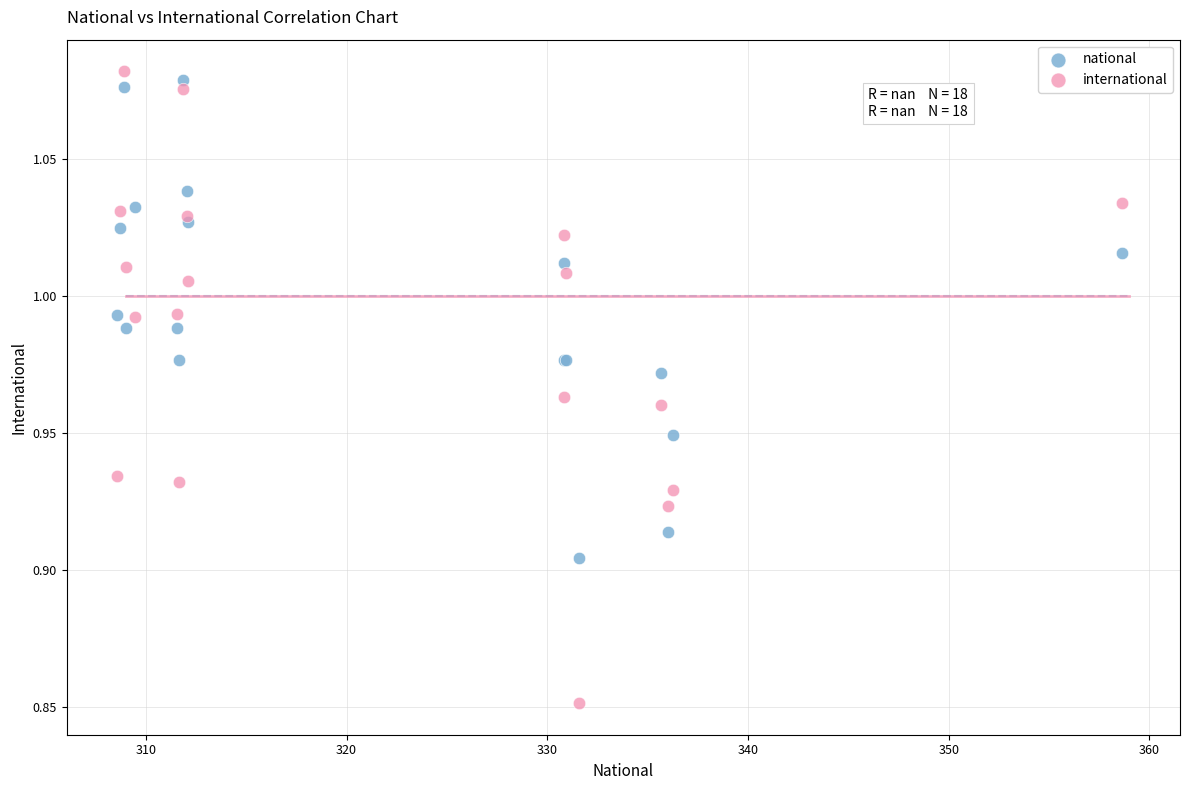

Which series reaches the minimum Y coordinate?

international